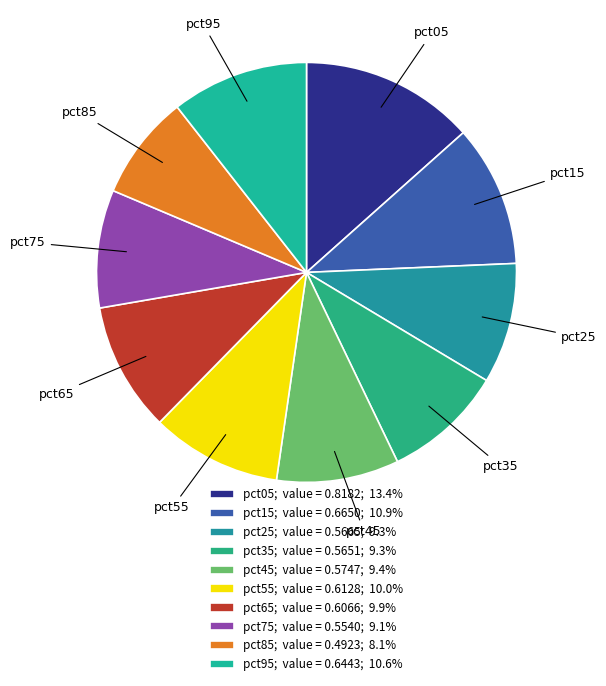

The pct65 slice represents 10% of the pie. True or false?

True